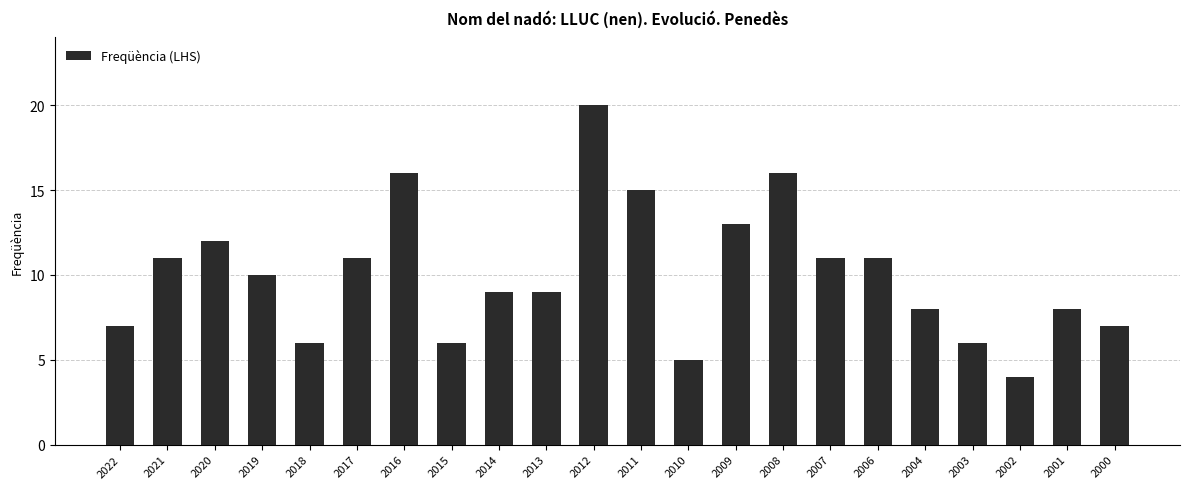

What is the value of the 2nd bar from the left?

11